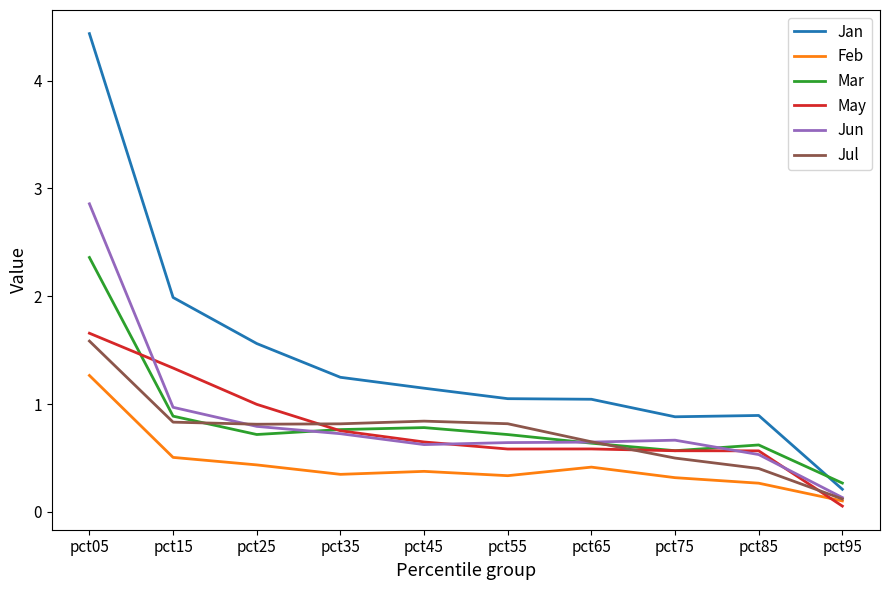

After their last crossing, which series has the higher values: Jan or Mar?

Mar